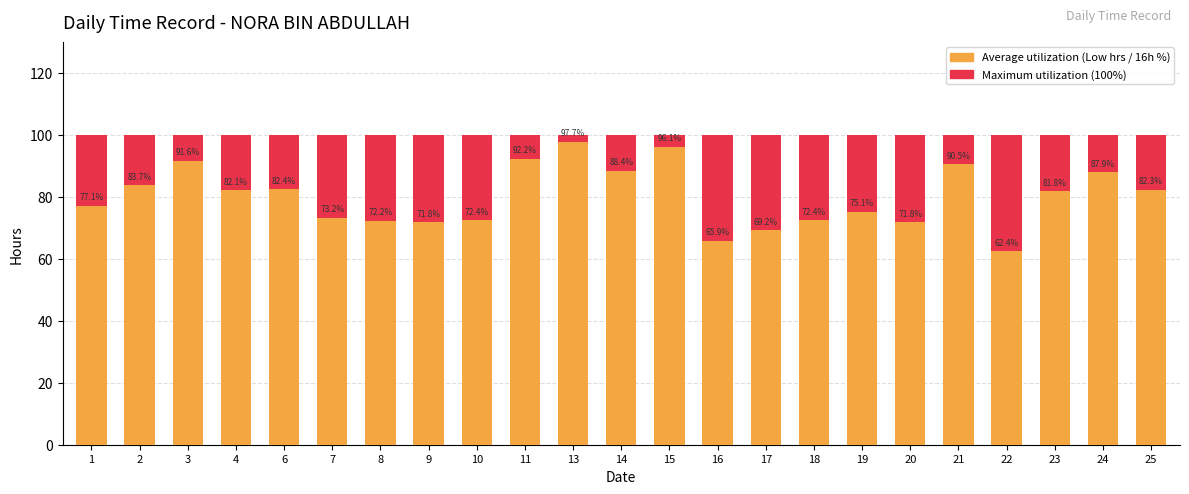

The value of Maximum utilization at 14 is 133.7. True or false?

False